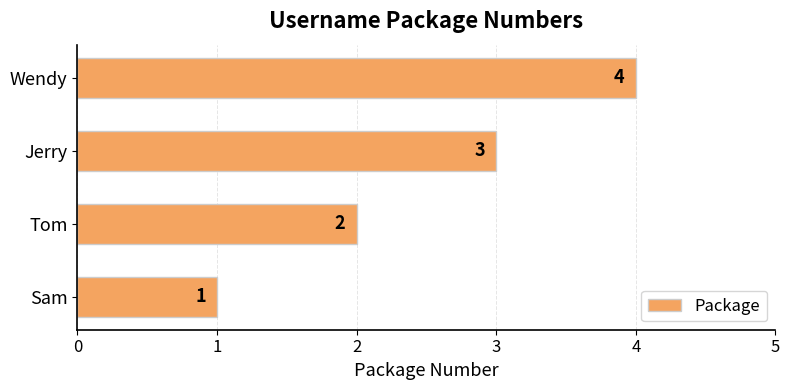

True or false: the data shows 4 at Jerry.

False